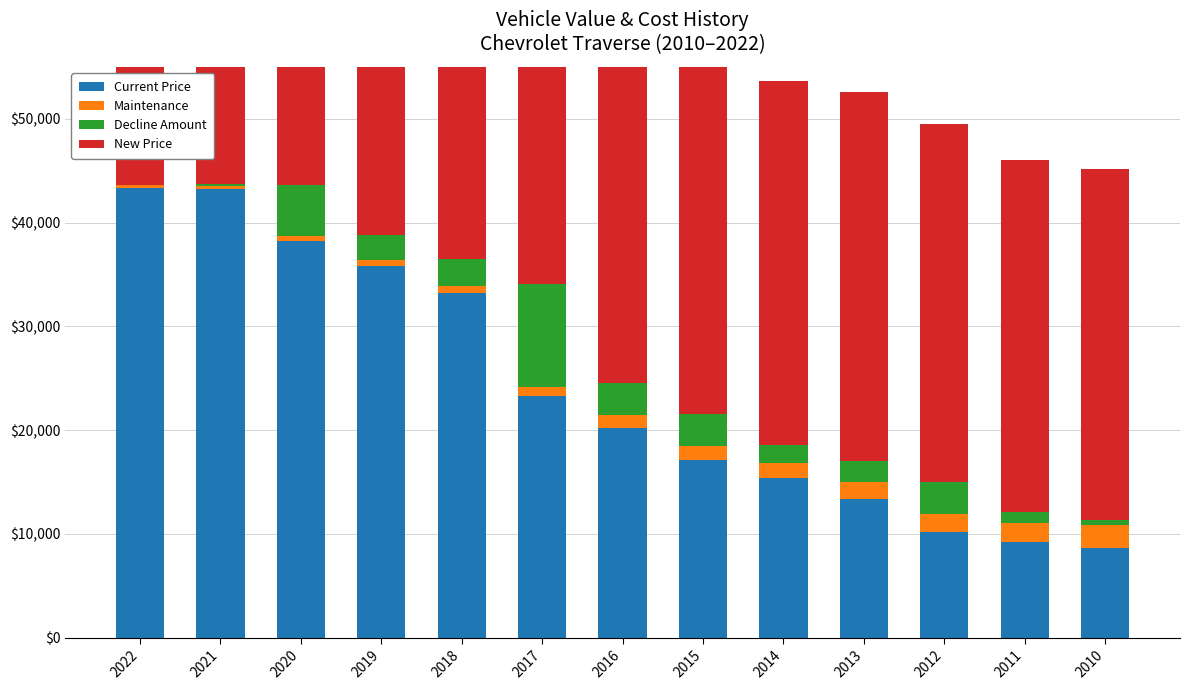

Which category has the lowest value in the Maintenance series?

2022